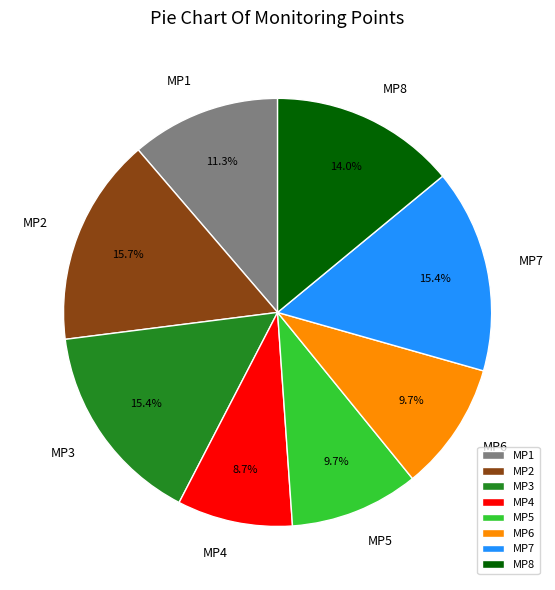

Which category has the smallest portion of the pie?

MP4